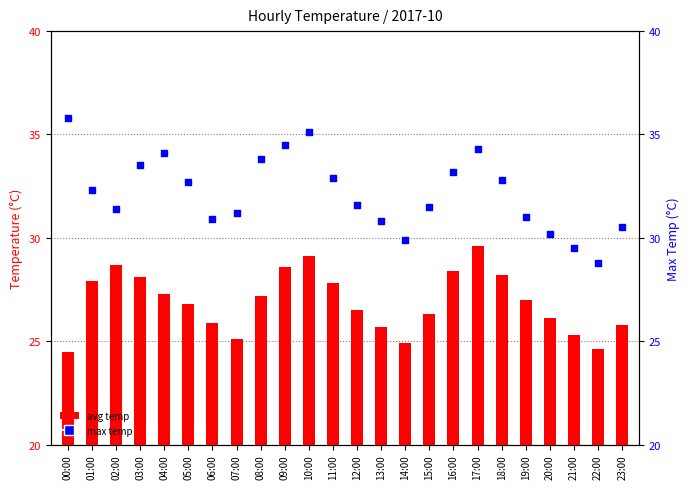

Which series has the largest total across all categories?

max temp